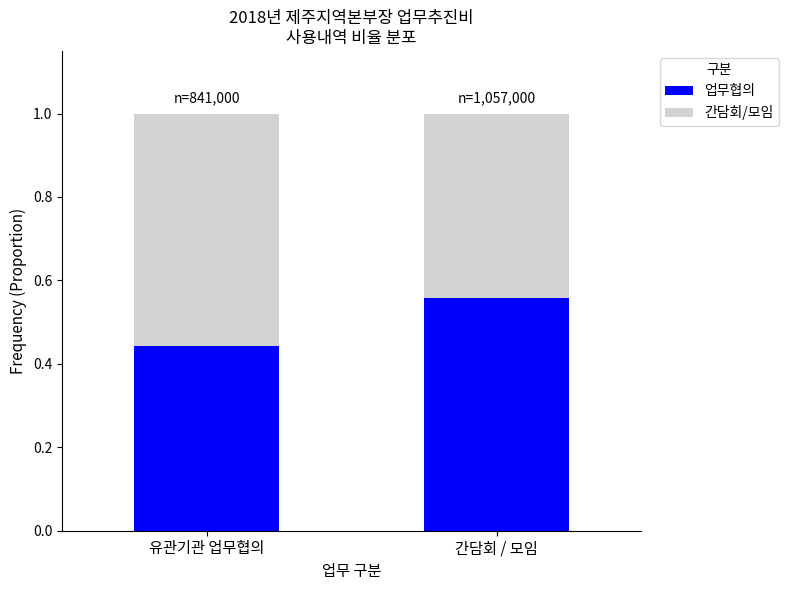

Is it true that 업무협의 equals 0.2 at 유관기관 업무협의?

False